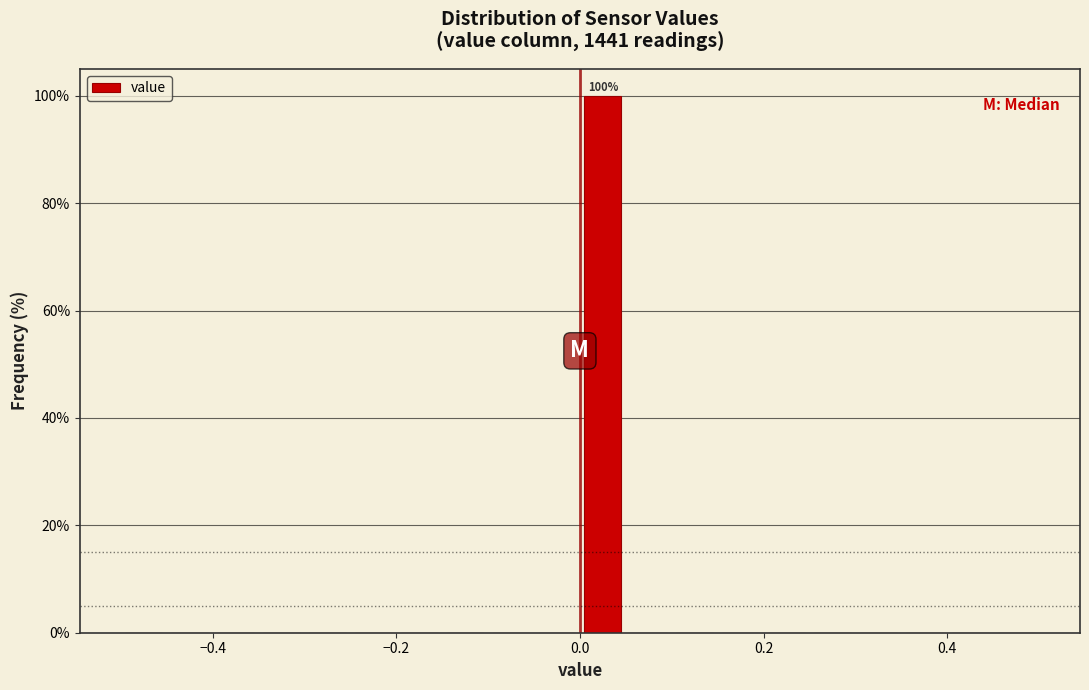

Read against the x-axis, roughly where is the centre of the tallest bar?

0.02